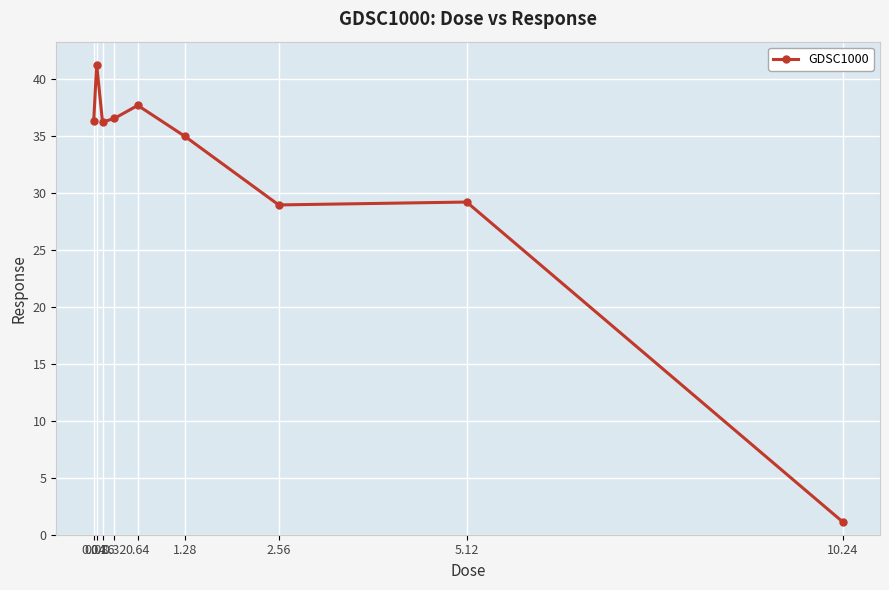

What is the sum of the values at 0.64 and 2.56?

66.7